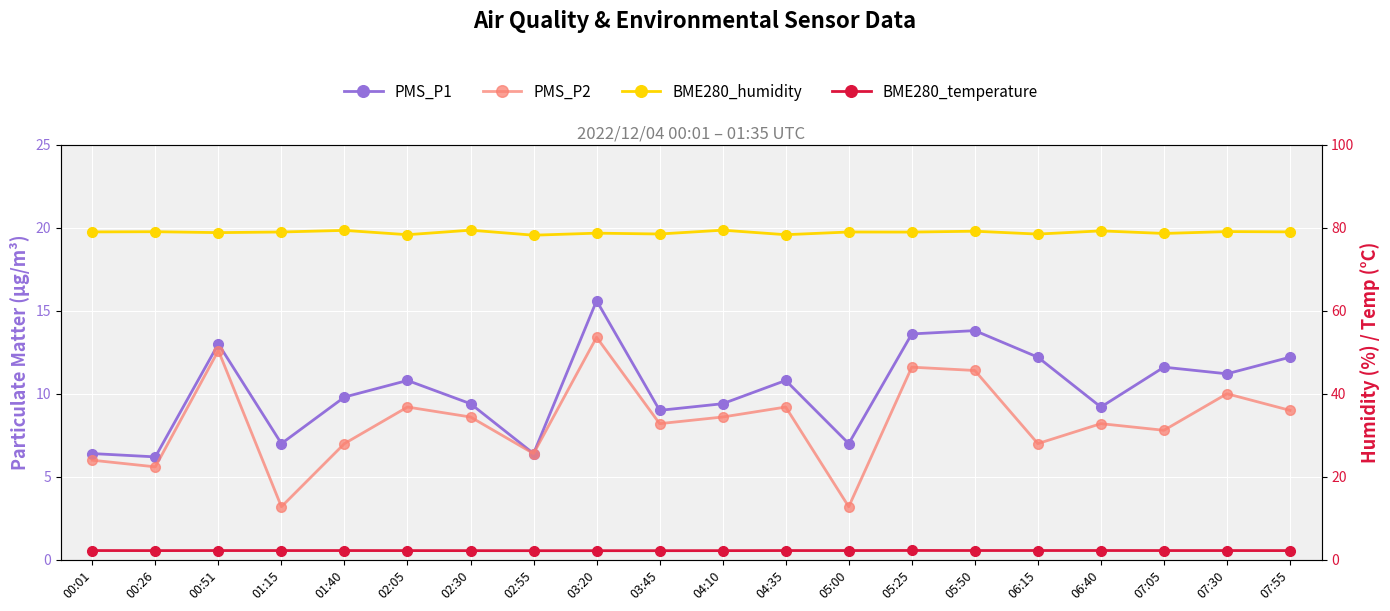

Where is the first local minimum for BME280_humidity?

00:51